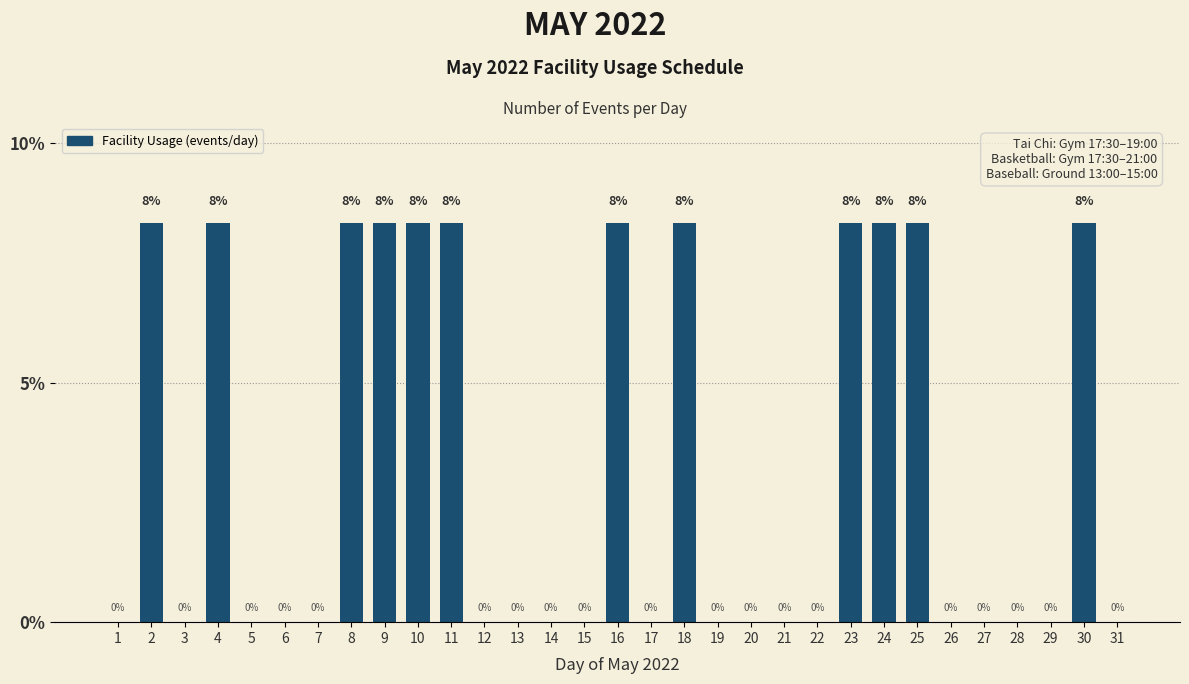

Approximately how many times larger is the value at 8 compared to 9?

1.0